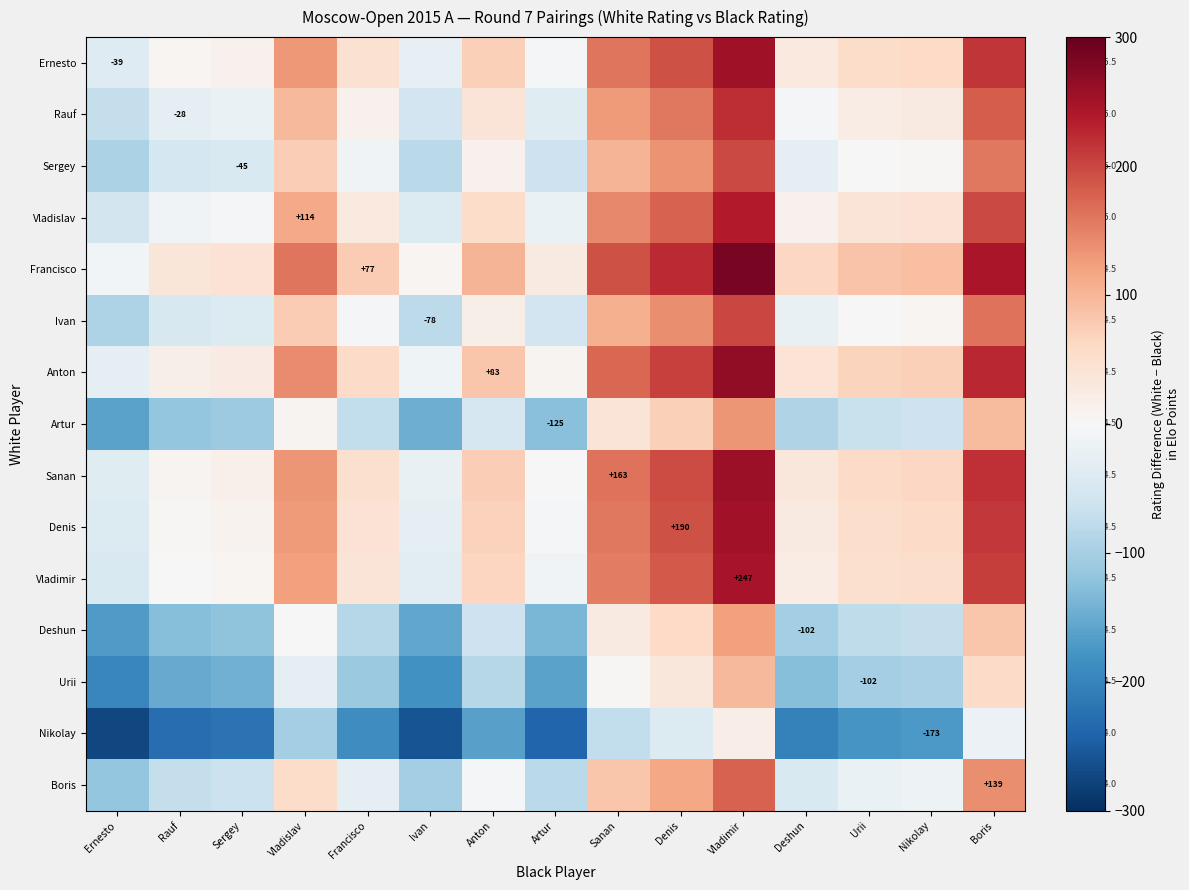

True or false: Vladimir has a value of -4 at Artur.

False